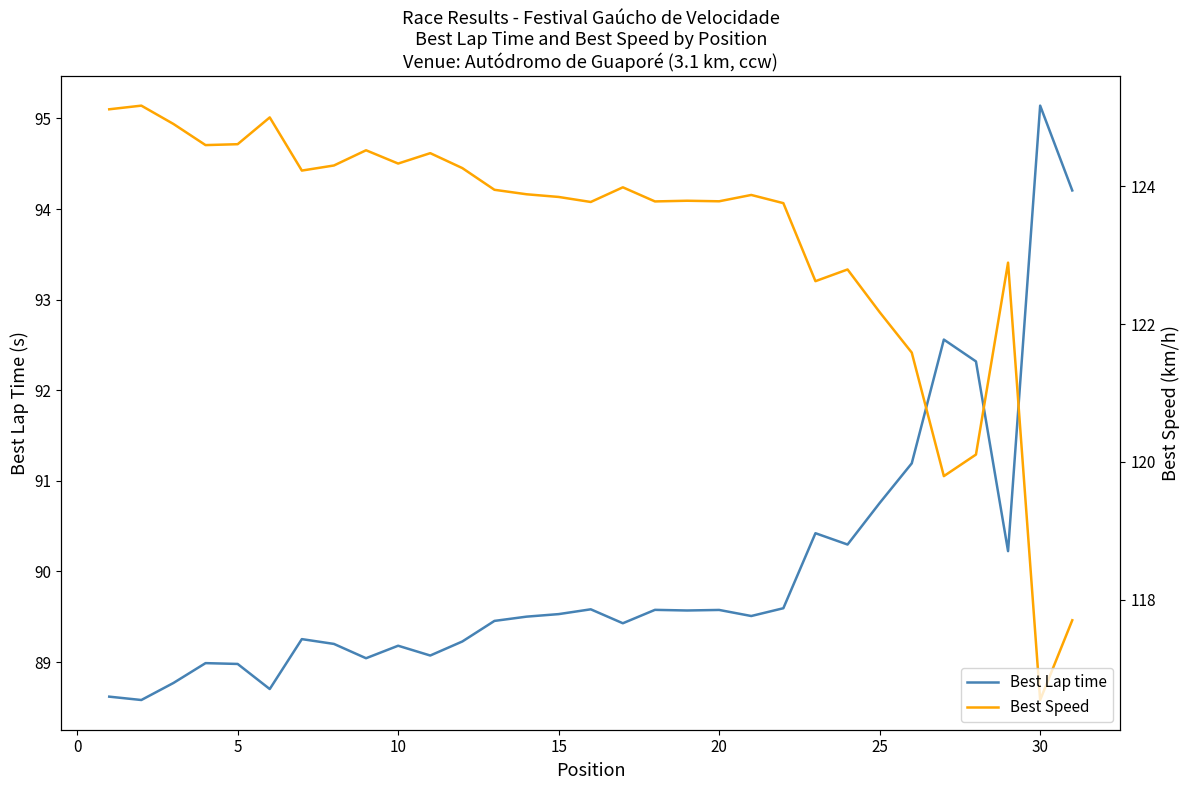

Which series has the largest total across all categories?

Best Speed